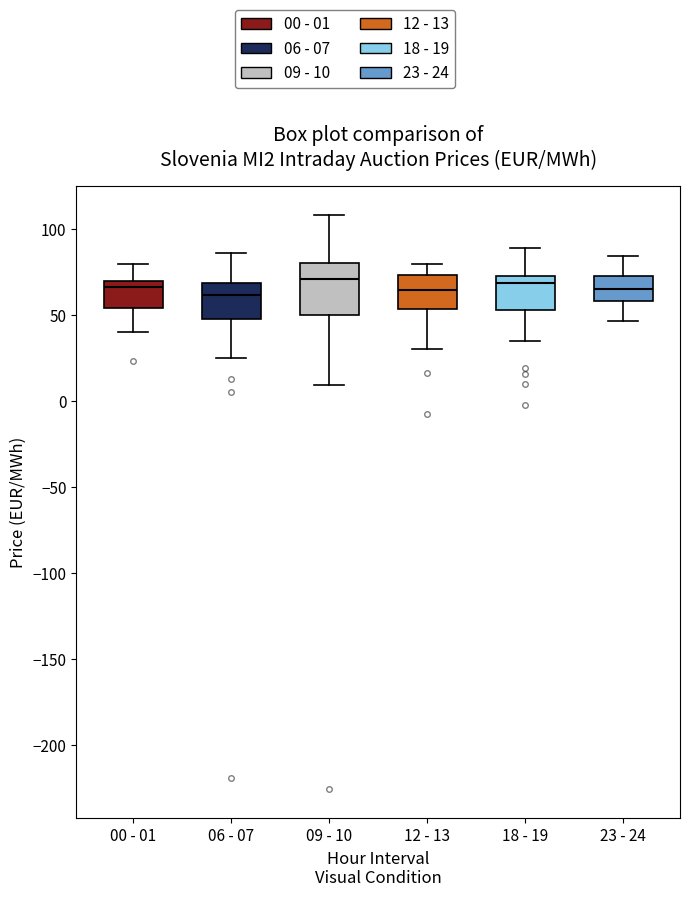

Reading left to right, read every box against the y-axis: the position of its median line, the range the box covers, and the ends of its whiskers. The values are not printed on the chart, so give them approximately, as read against the axis.

00 - 01: median 65, box 55 to 70, whiskers 40 to 80
06 - 07: median 60, box 50 to 70, whiskers 25 to 85
09 - 10: median 70, box 50 to 80, whiskers 10 to 110
12 - 13: median 65, box 55 to 75, whiskers 30 to 80
18 - 19: median 70 (just below the box's upper edge), box 55 to 70, whiskers 35 to 90
23 - 24: median 65, box 60 to 75, whiskers 45 to 85